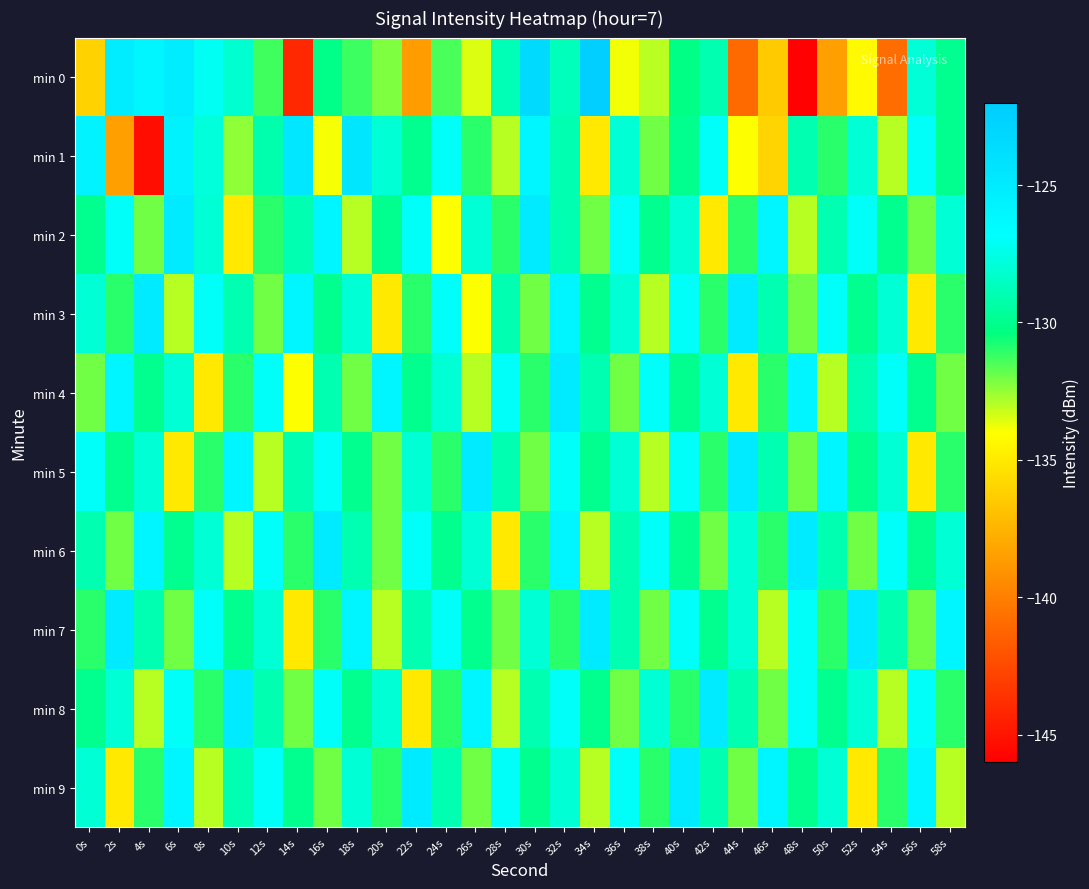

Which label corresponds to the largest value in the chart?

34s